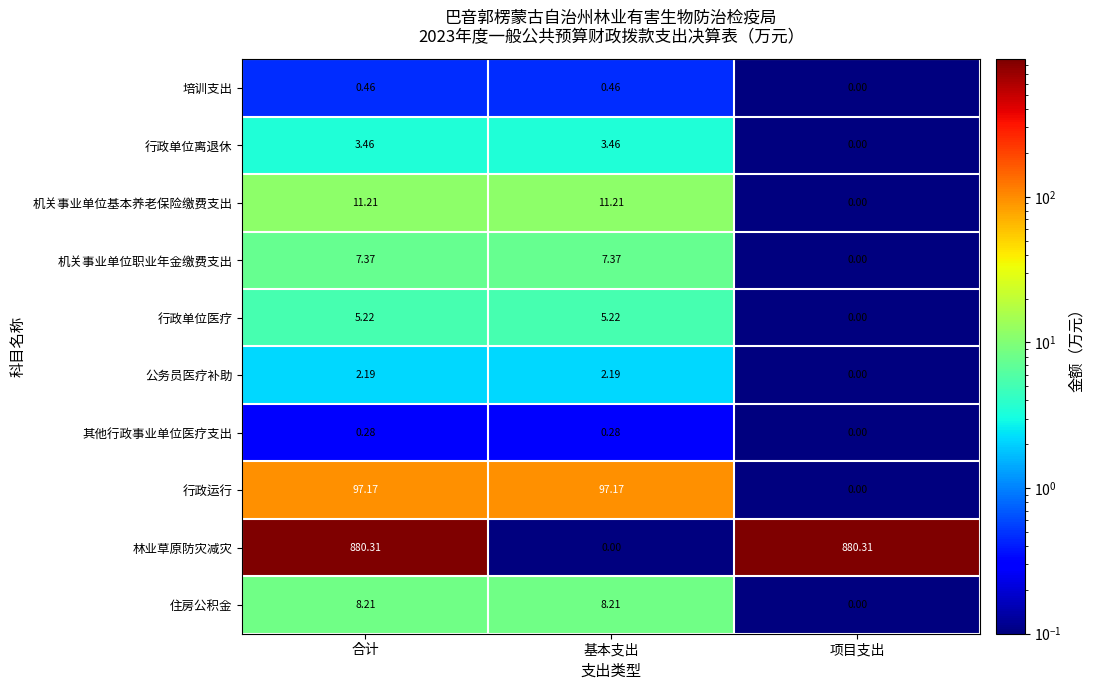

Which series changed the most between 合计 and 基本支出?

林业草原防灾减灾